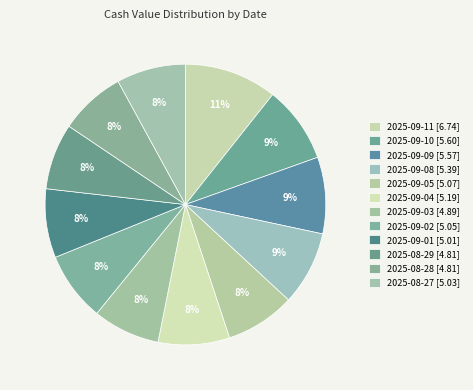

Rank the categories by value from highest to lowest.

2025-09-11, 2025-09-10, 2025-09-09, 2025-09-08, 2025-09-04, 2025-09-05, 2025-09-02, 2025-08-27, 2025-09-01, 2025-09-03, 2025-08-29, 2025-08-28